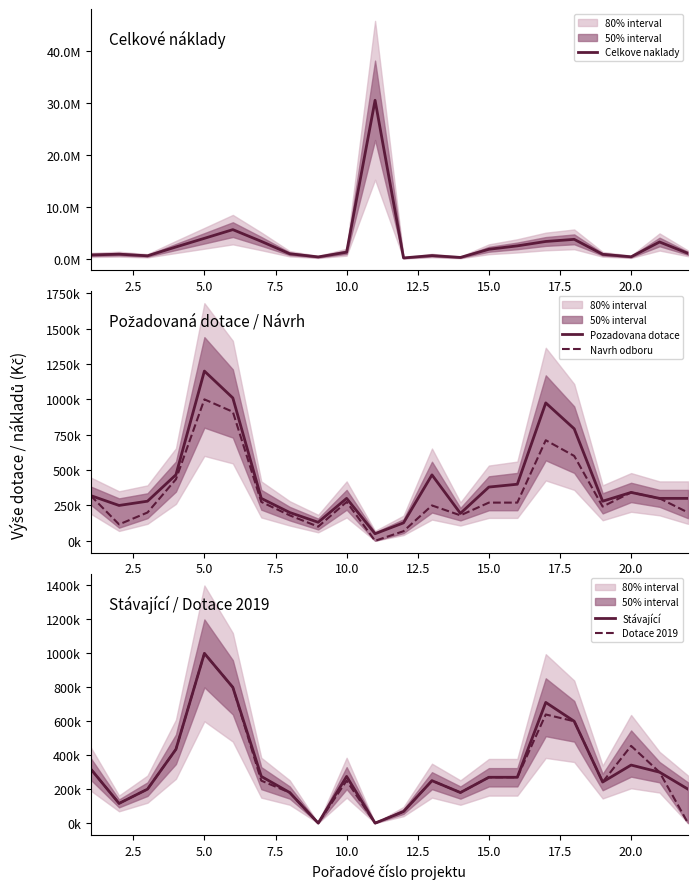

The value of Pozadovana dotace at 10.0 is 300000. True or false?

True